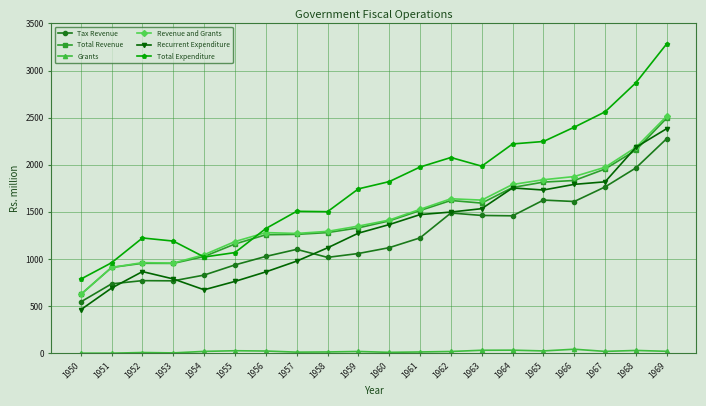

What is the maximum value shown in the chart?

3285